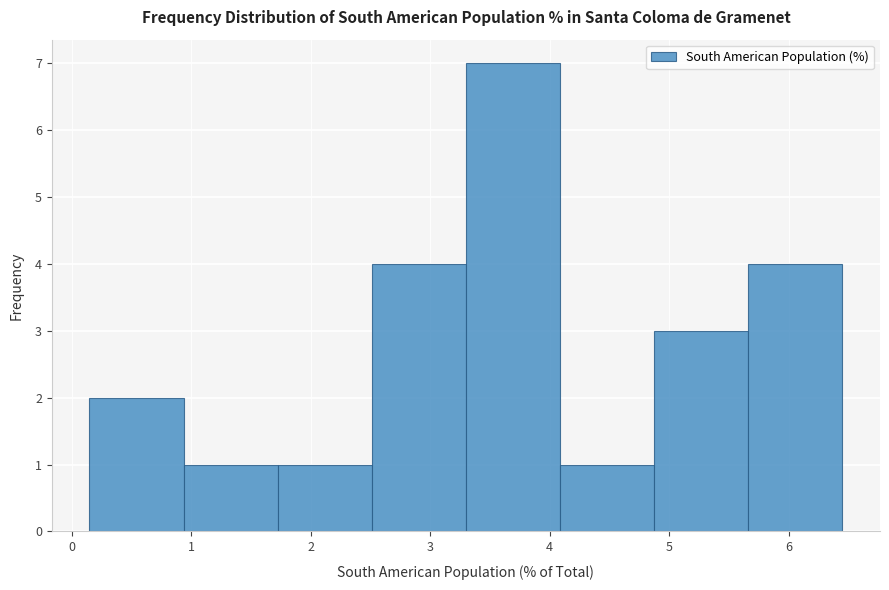

How tall is the bar that spans 4.1 to 4.9 on the x-axis? Neither the bar edges nor the heights are printed on the chart, so give them approximately, as read against the axes.

1